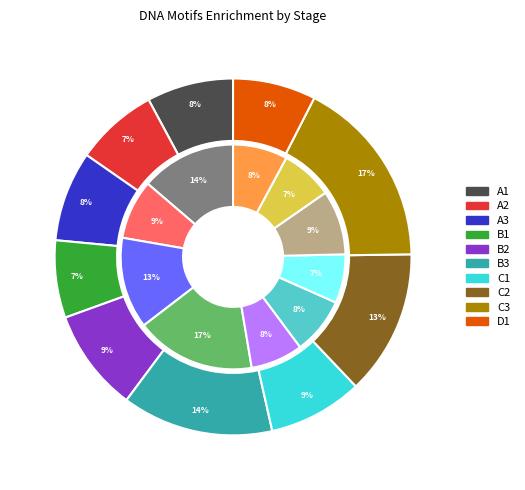

Is it true that 73_3.535 is 24% of the pie?

False